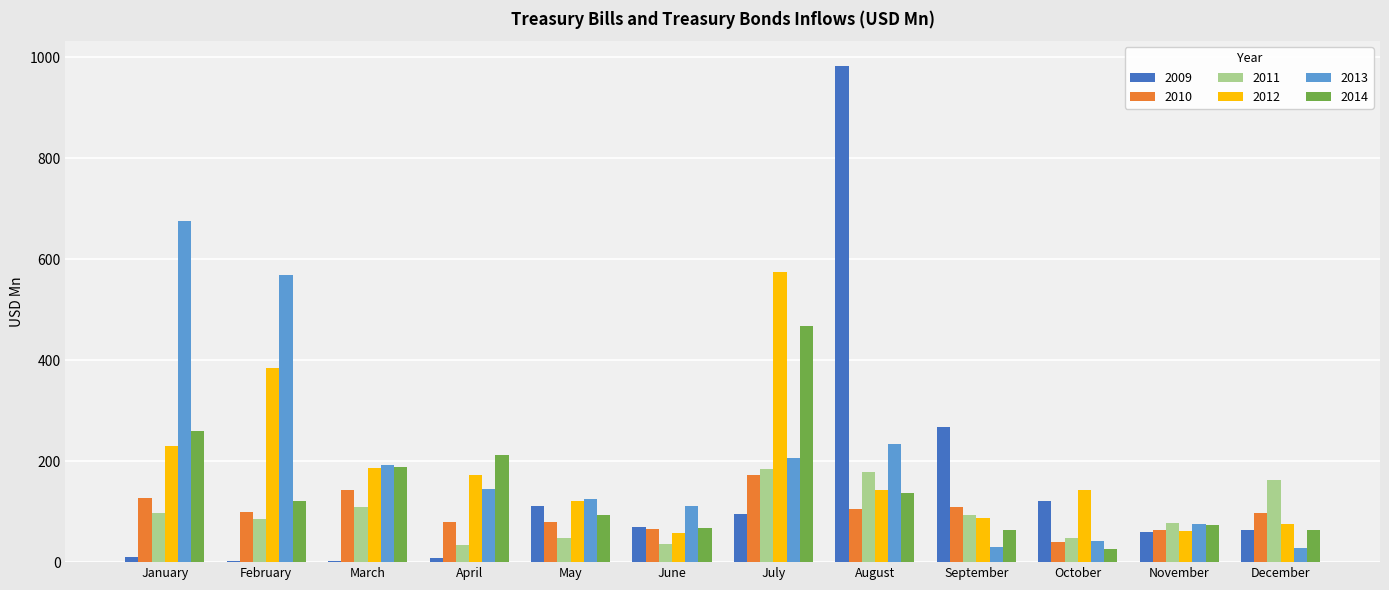

What are all the series names shown in the legend?

2009, 2010, 2011, 2012, 2013, 2014